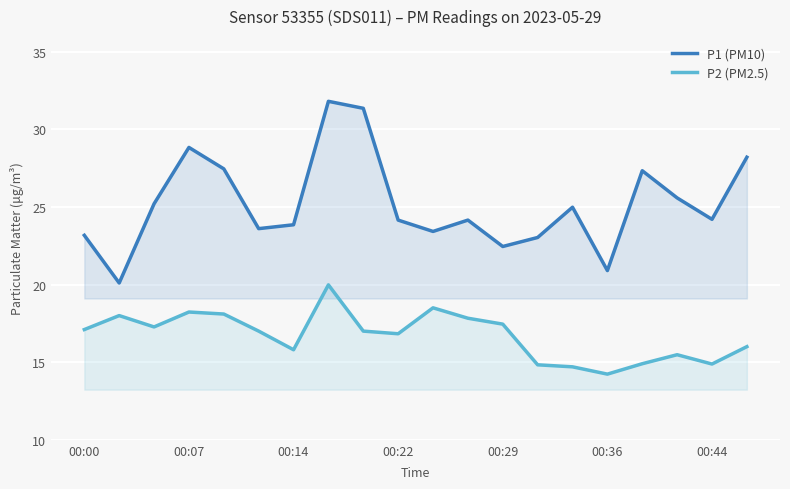

What is the smallest value displayed?

14.2